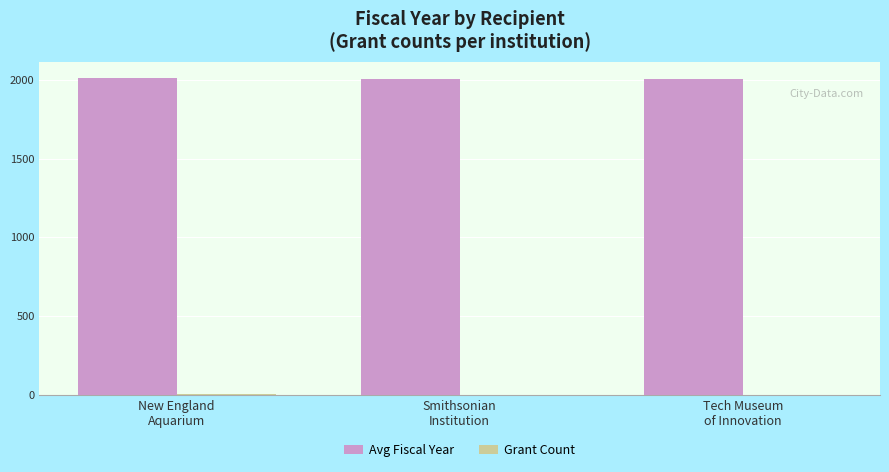

What is the greatest value displayed?

2012